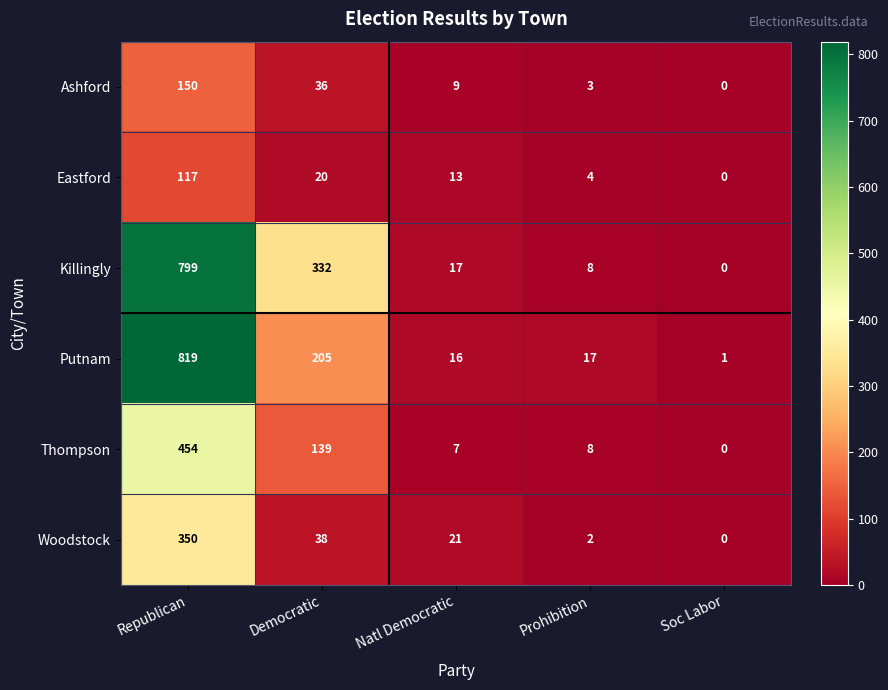

Reading left to right, transcribe all the data shown in this chart.

Ashford: Republican=150	Democratic=36	Natl Democratic=9	Prohibition=3	Soc Labor=0
Eastford: Republican=117	Democratic=20	Natl Democratic=13	Prohibition=4	Soc Labor=0
Killingly: Republican=799	Democratic=332	Natl Democratic=17	Prohibition=8	Soc Labor=0
Putnam: Republican=819	Democratic=205	Natl Democratic=16	Prohibition=17	Soc Labor=1
Thompson: Republican=454	Democratic=139	Natl Democratic=7	Prohibition=8	Soc Labor=0
Woodstock: Republican=350	Democratic=38	Natl Democratic=21	Prohibition=2	Soc Labor=0